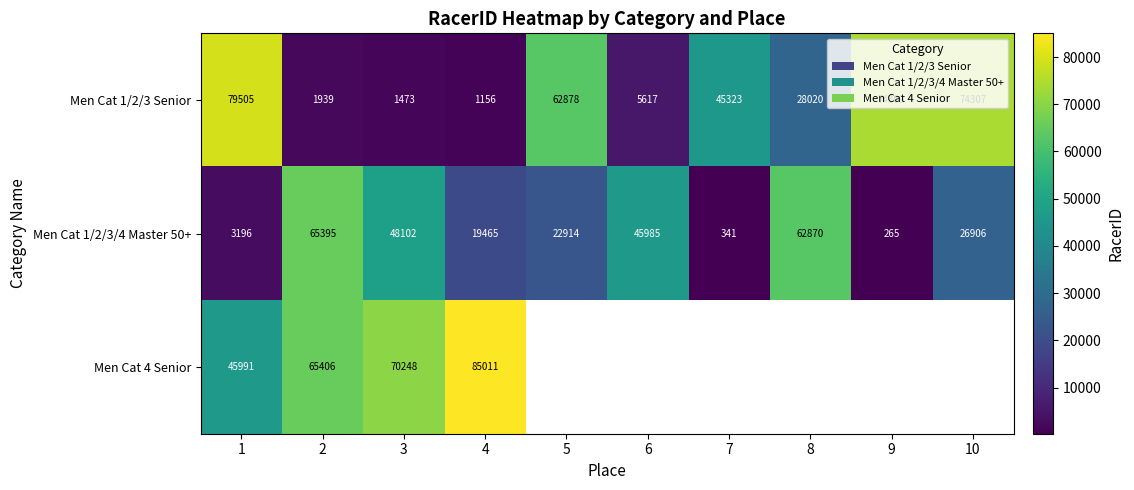

How many series are shown in this chart?

3